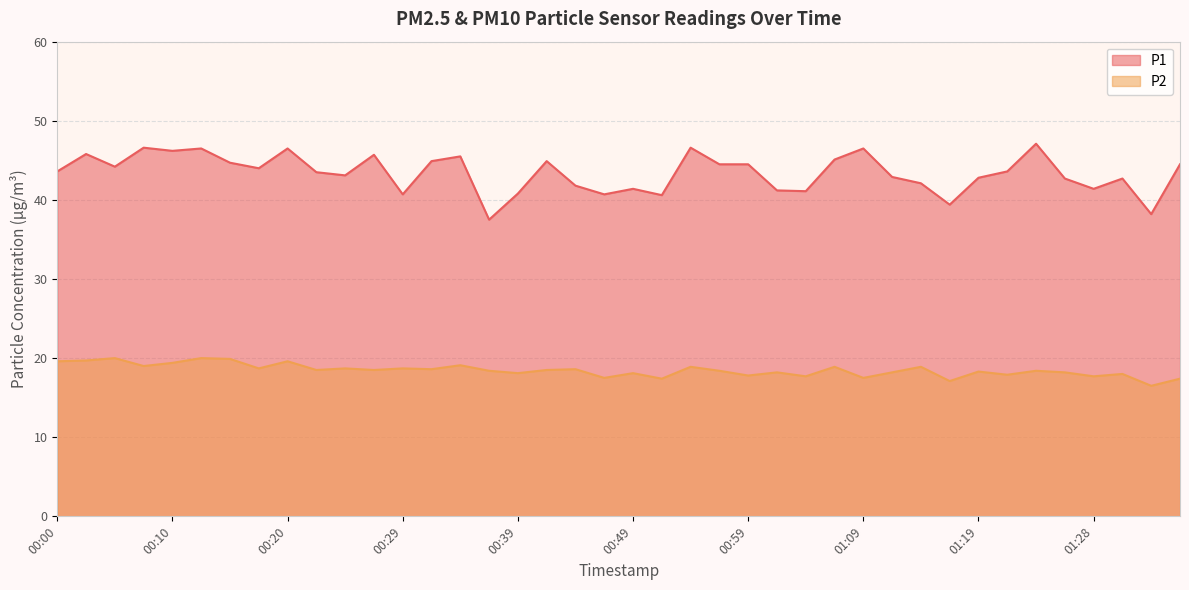

What is the label of the 35th point from the left?

01:23